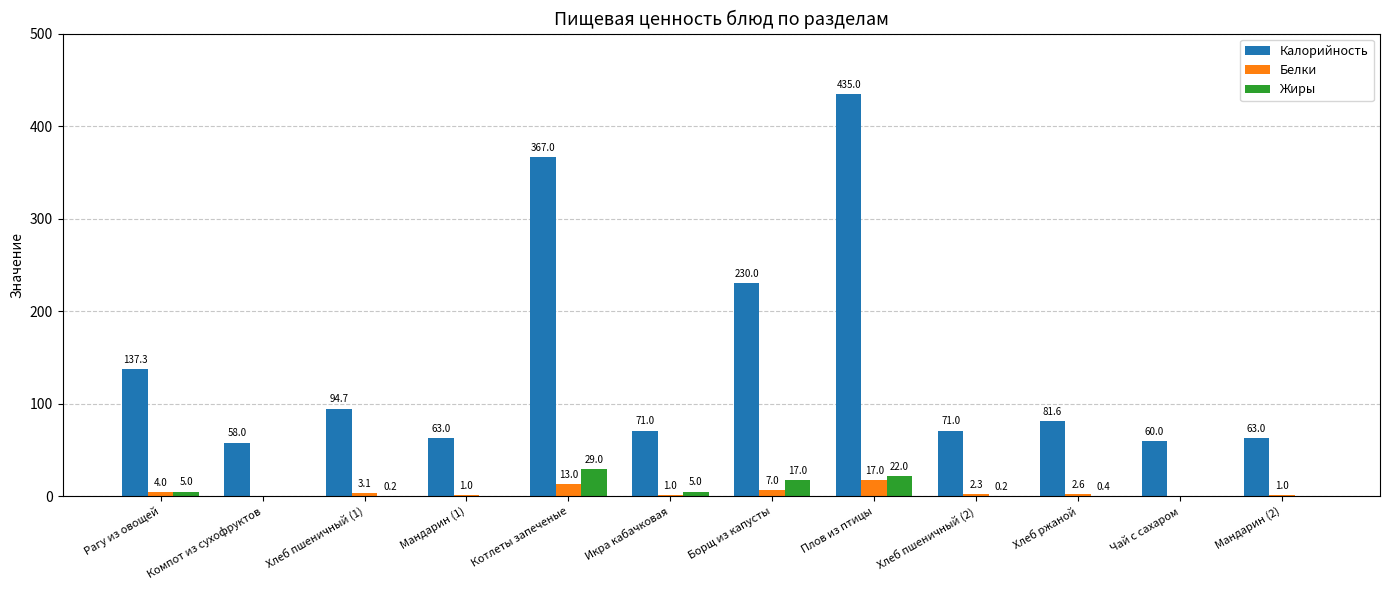

What are all the series names shown in the legend?

Калорийность, Белки, Жиры